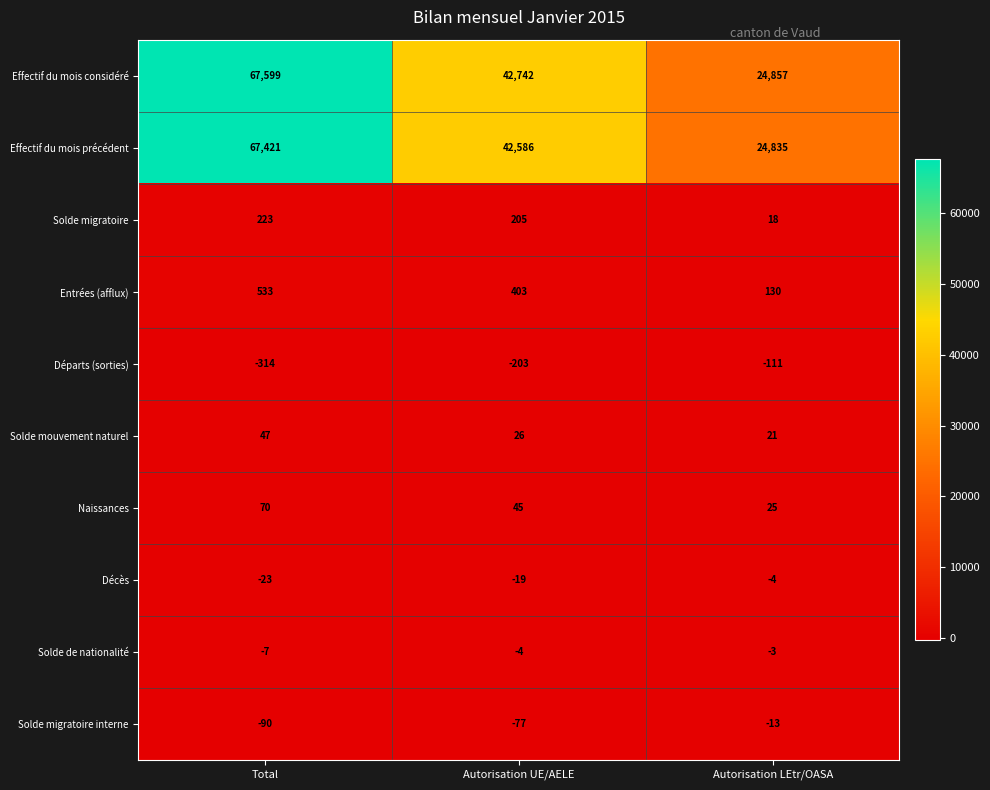

Where does the Effectif du mois précédent series first go above 42586?

Total